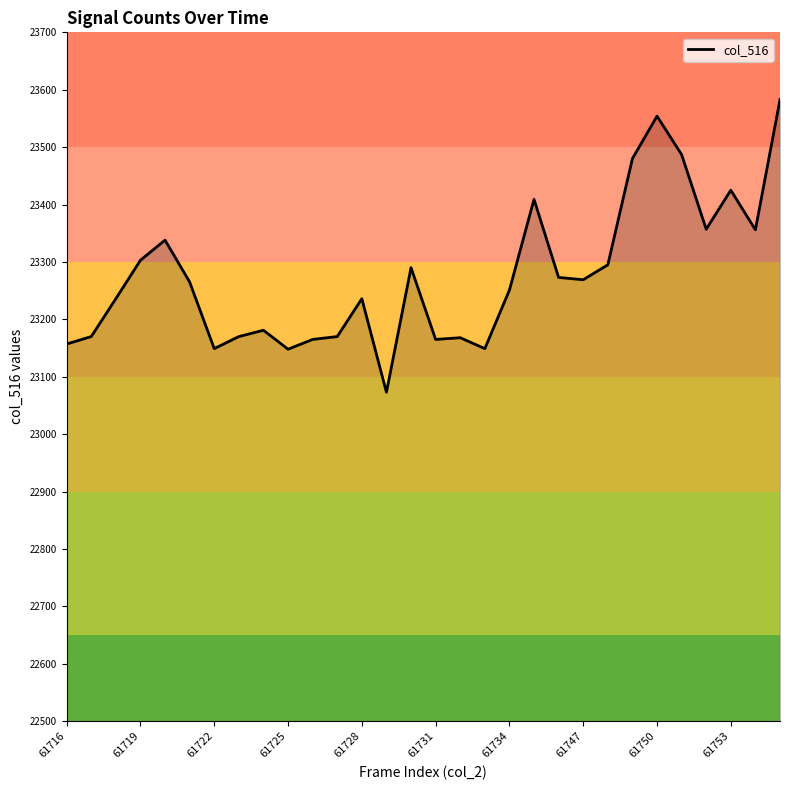

What is the difference between the maximum and minimum values?

510